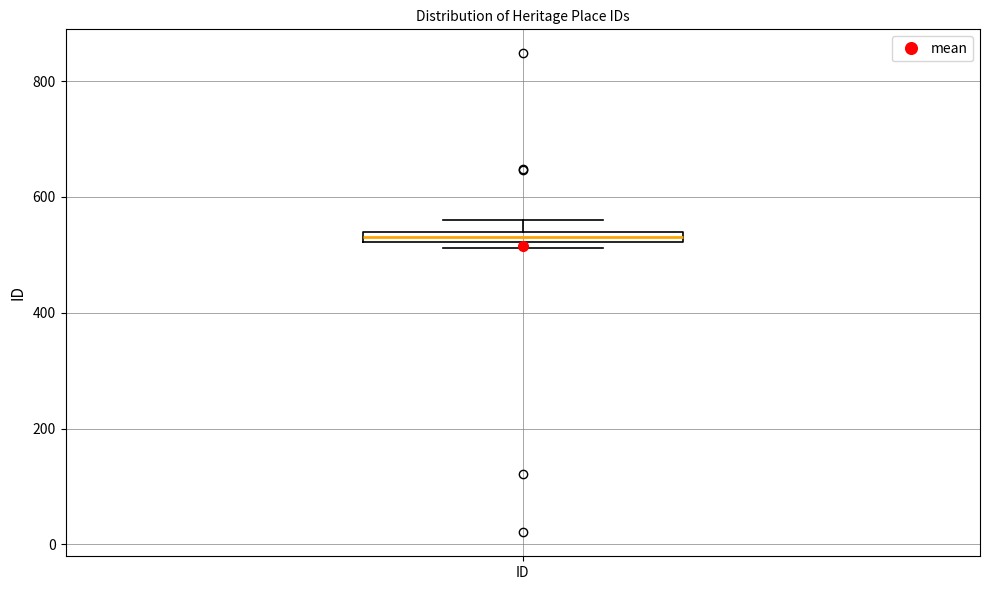

Where does the upper whisker of the box for ID end on the y-axis? The values are not printed on the chart, so give them approximately, as read against the axis.

560